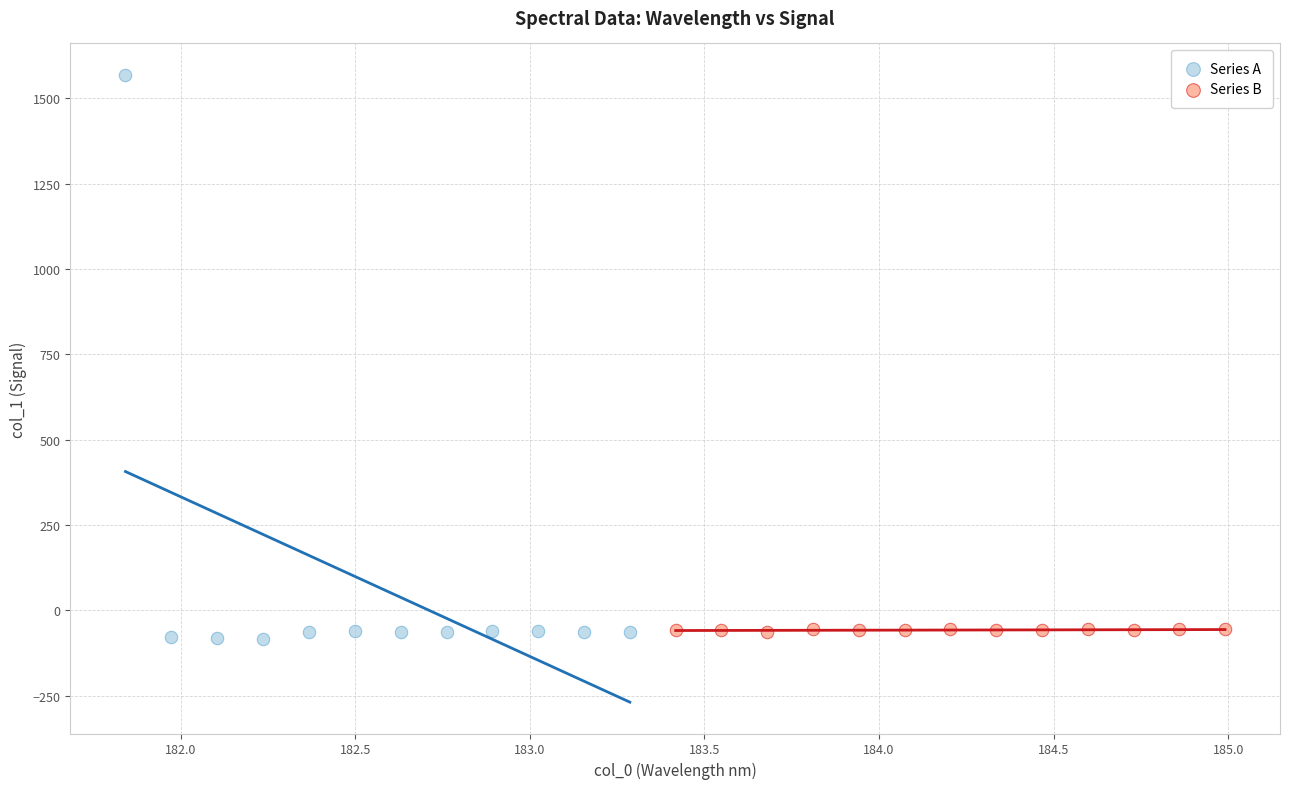

Which series has the largest Y range (max minus min)?

Series A